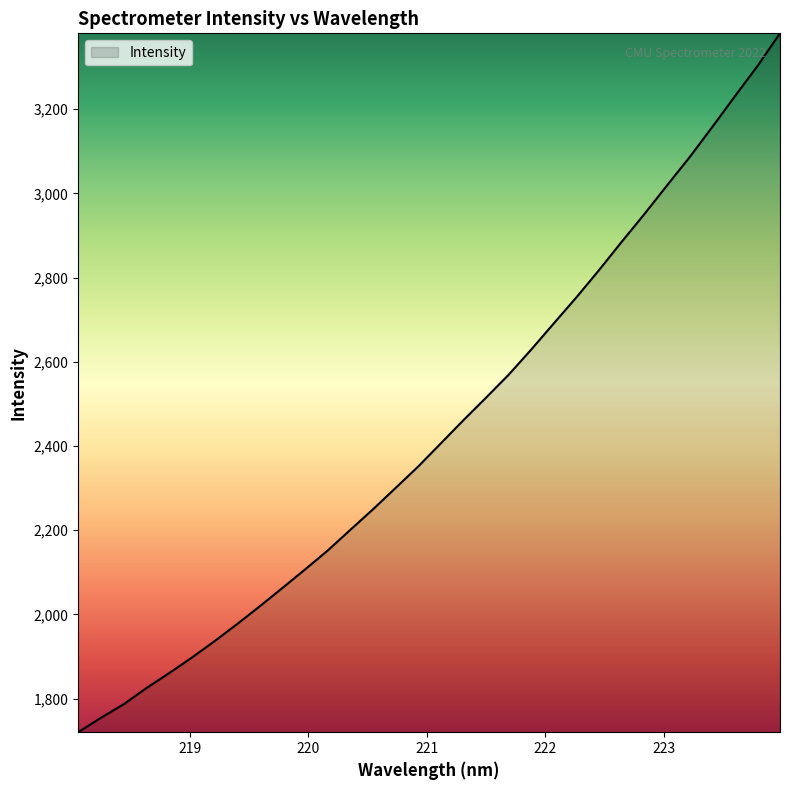

What is the smallest value displayed?

1720.3